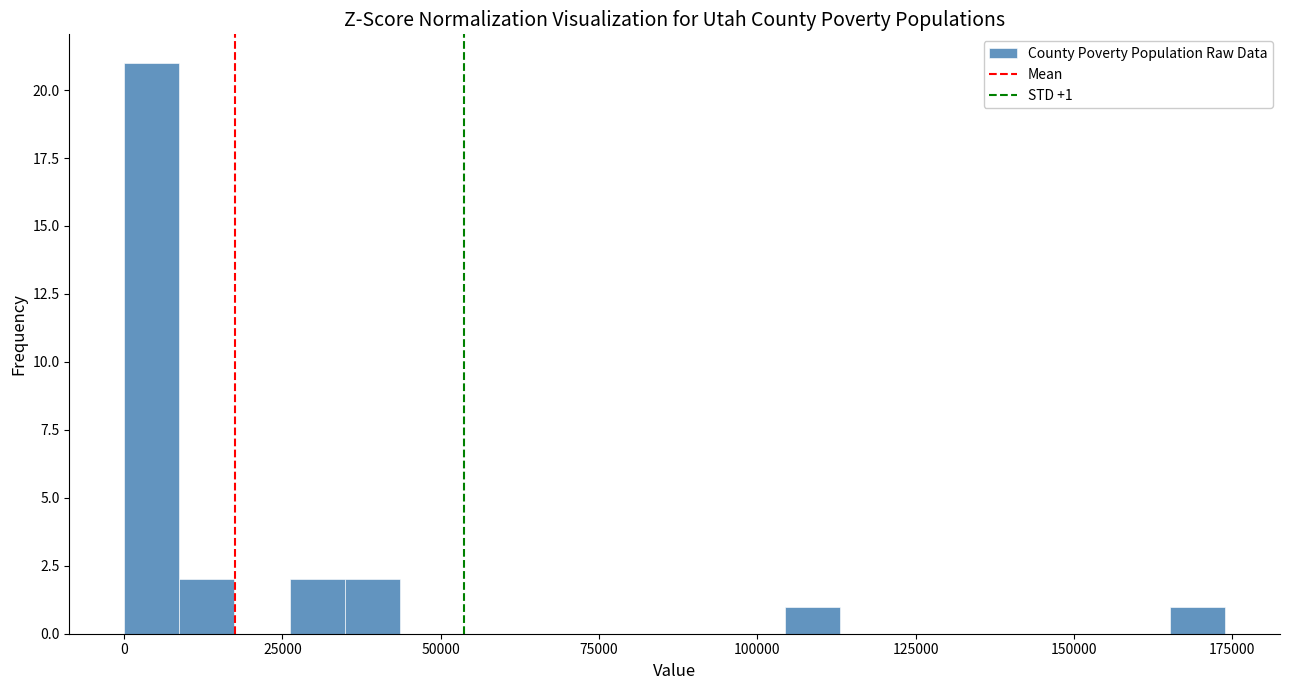

Read against the x-axis, roughly where is the centre of the tallest bar?

5000